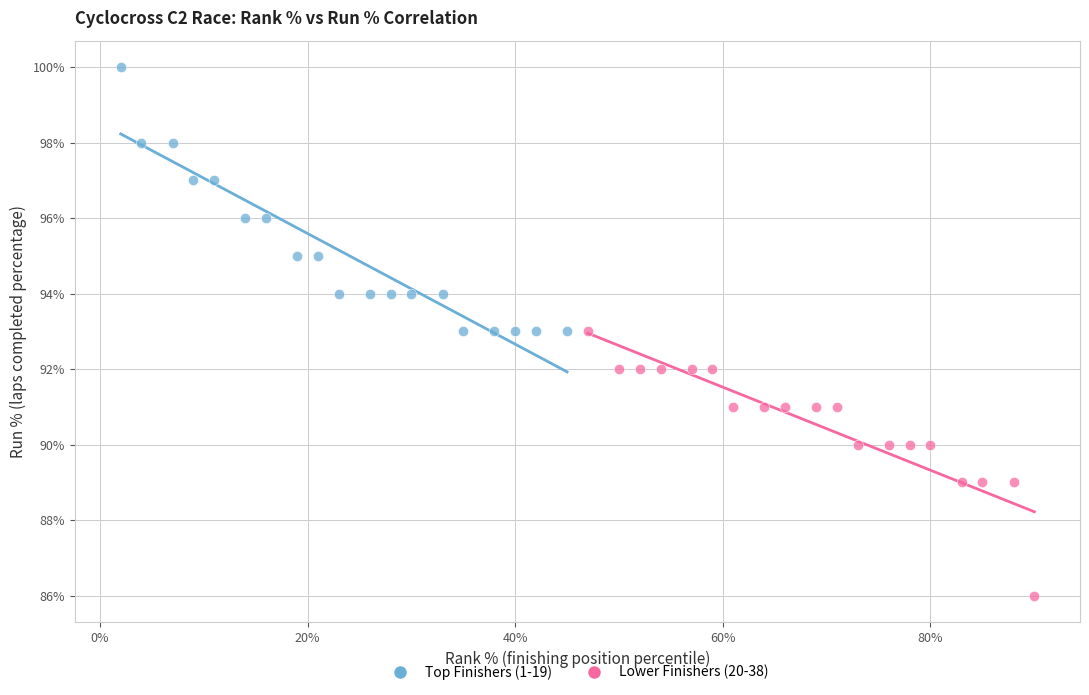

Which series contains the lowest Y value?

Lower Finishers (20-38)